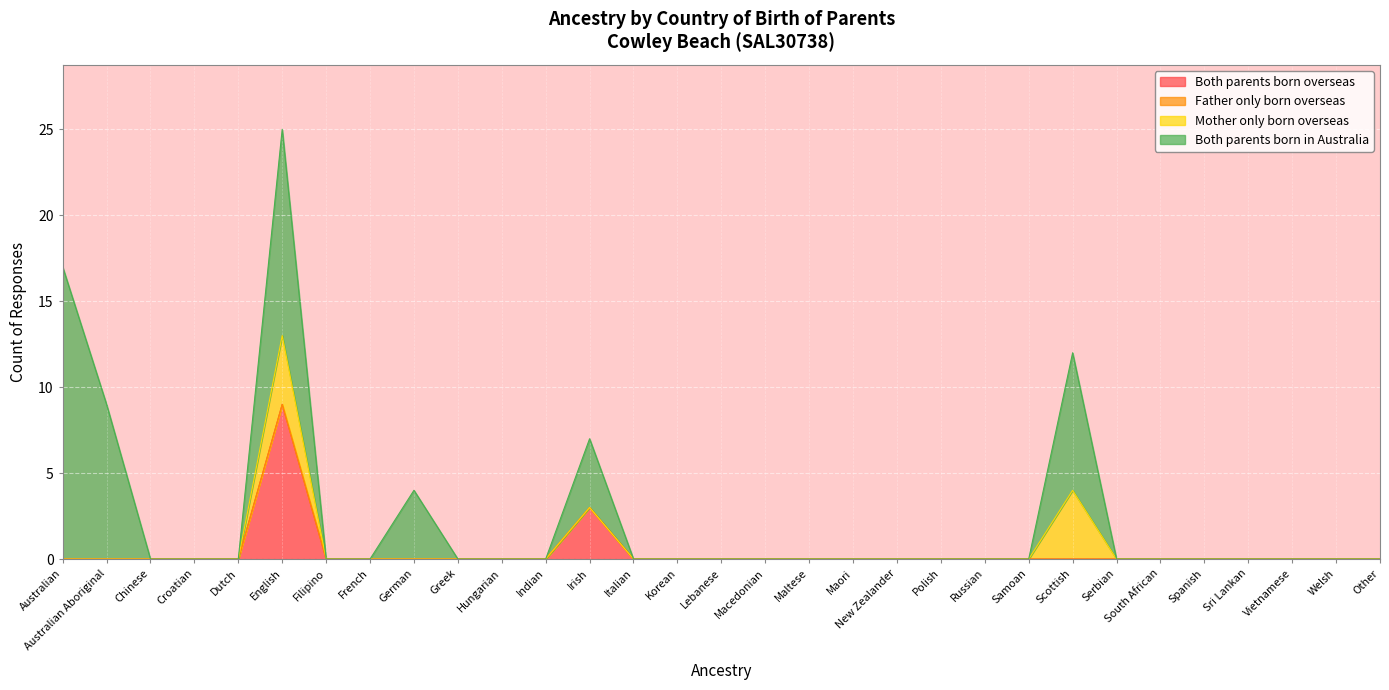

What position from the right is Filipino?

25